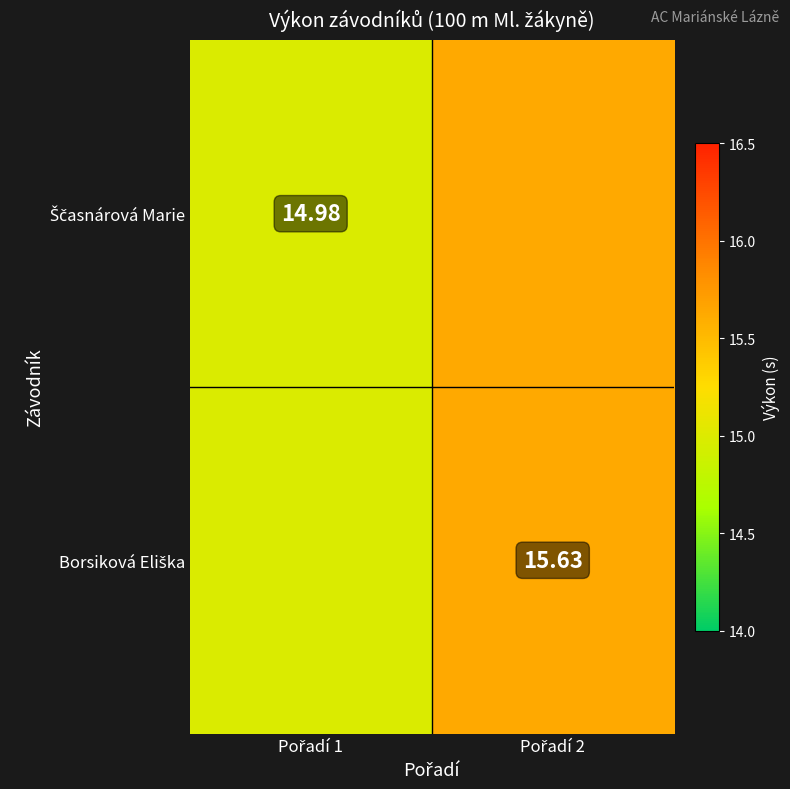

Between Pořadí 1 and Pořadí 2, which series saw the biggest shift?

Ščasnárová Marie